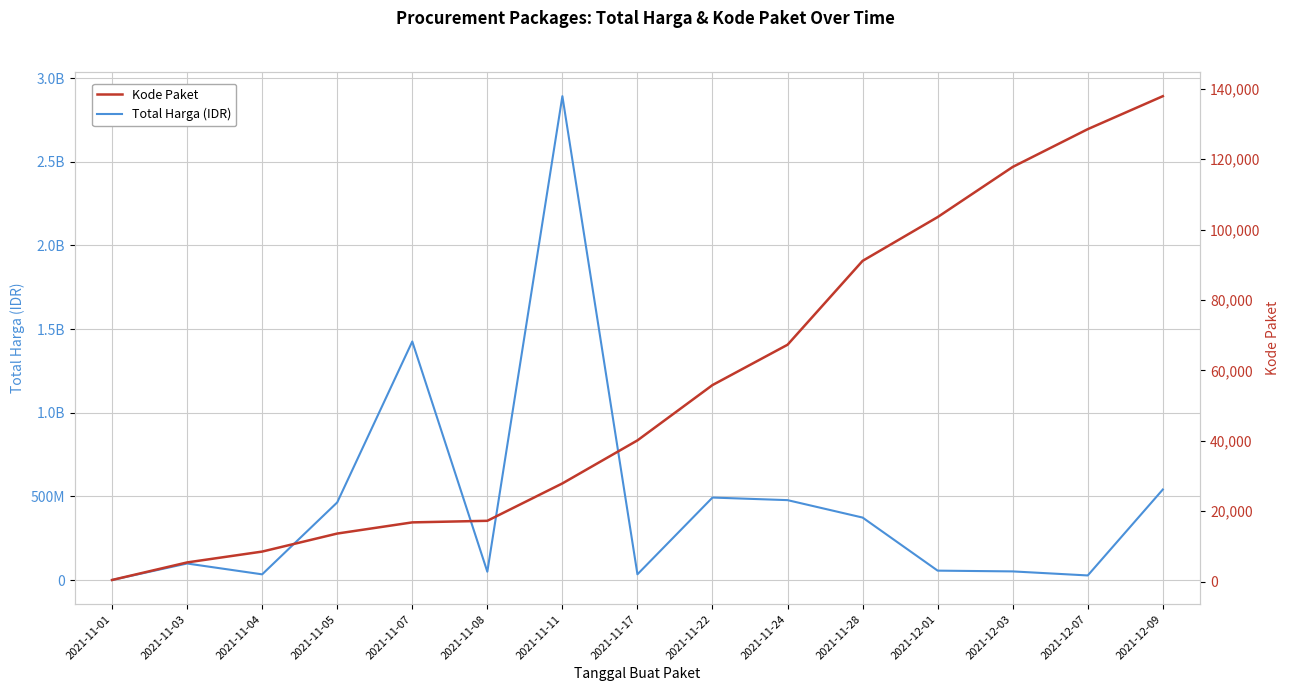

What is the value of the Kode Paket point at the 5th from the left?

16823